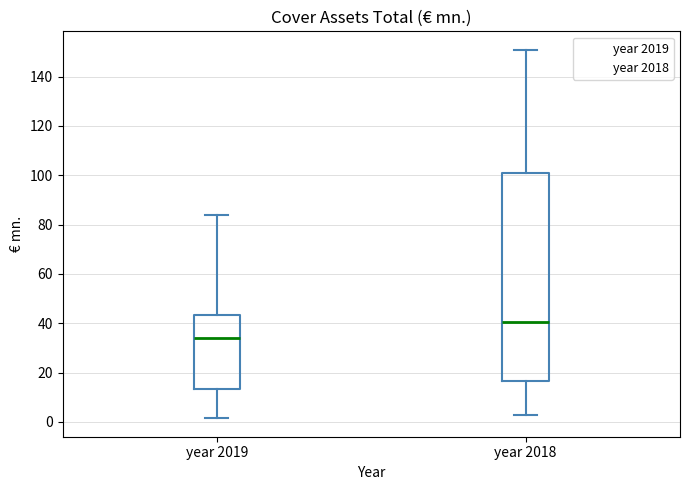

Which box has the lowest median line?

year 2019